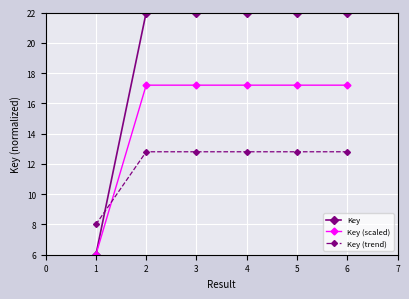

At 4, list the series in order from smallest to largest.

Key (trend), Key (scaled), Key